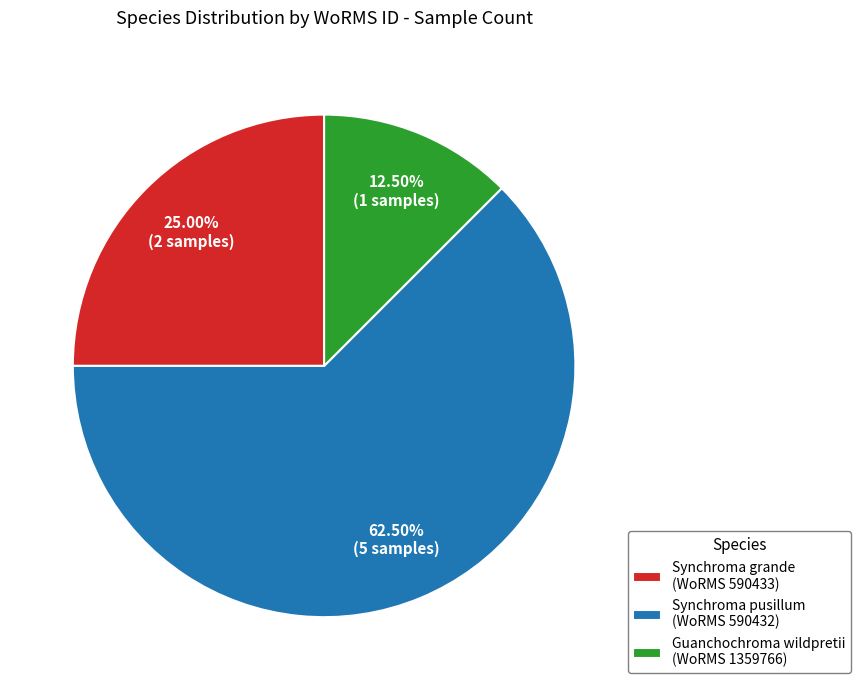

What is the ratio of the value at Synchroma grande (WoRMS 590433) to the value at Synchroma pusillum (WoRMS 590432)?

0.4